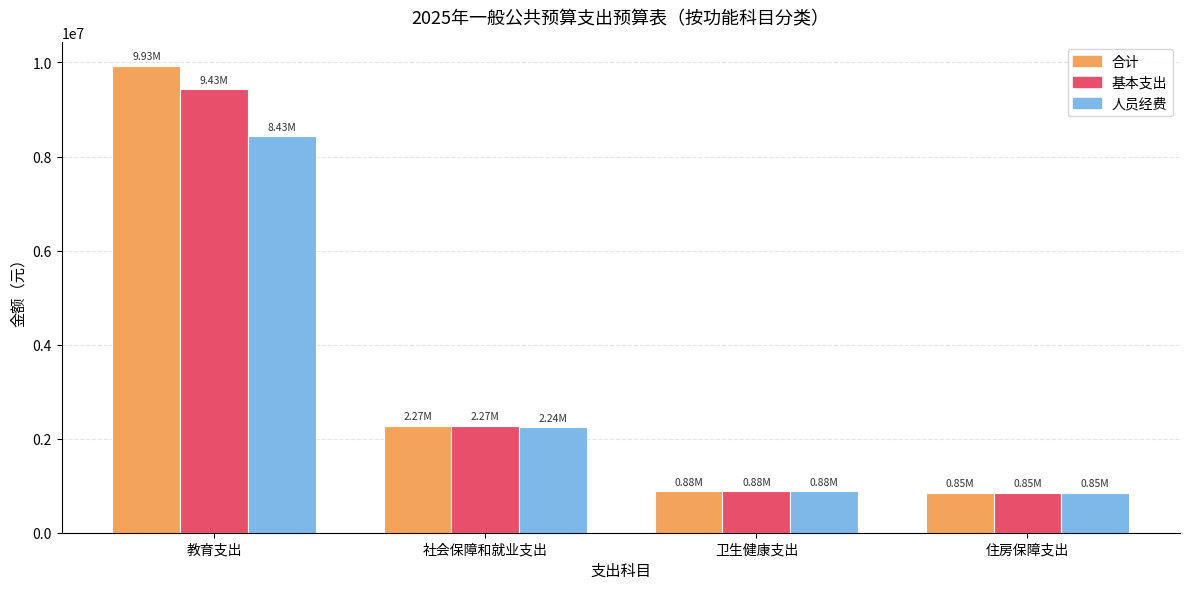

What is the total value across all series at 社会保障和就业支出?

6789721.0